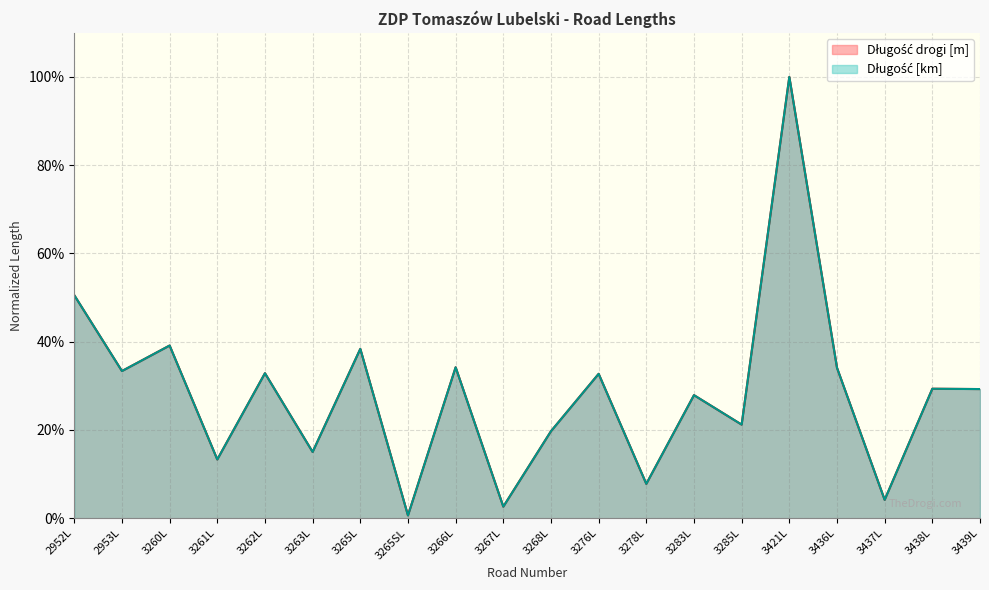

Read the Długość [km] value at 3263L.

0.2